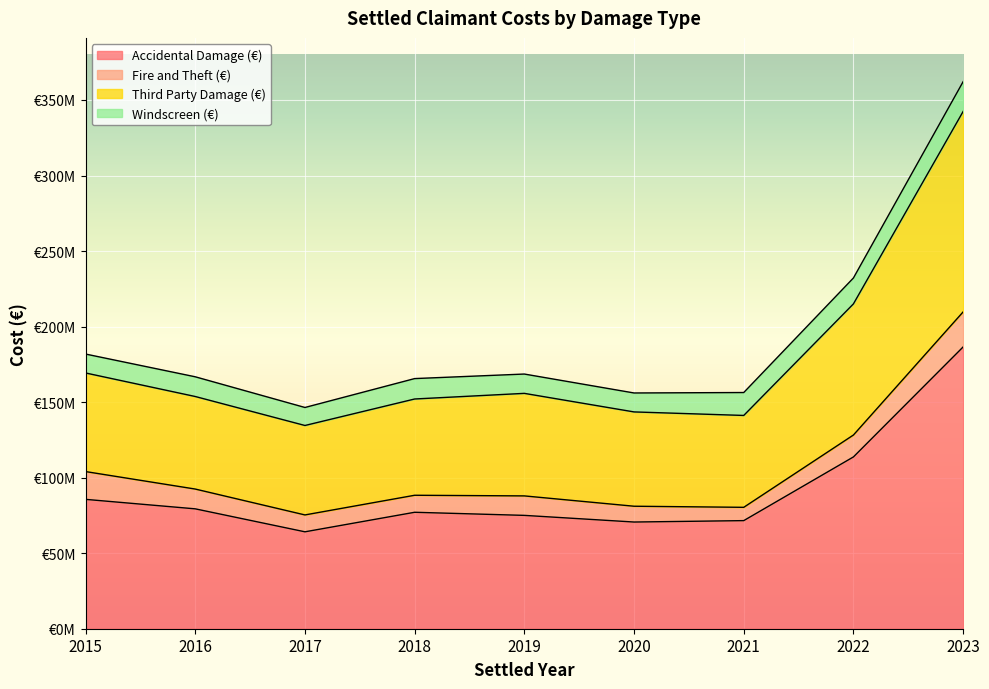

What are all the series names shown in the legend?

Accidental Damage (€), Fire and Theft (€), Third Party Damage (€), Windscreen (€)